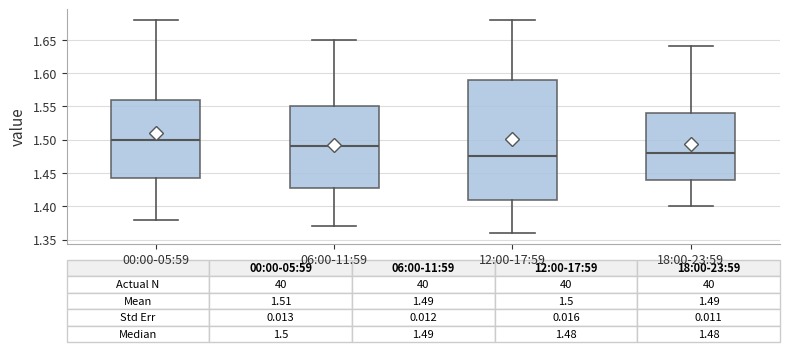

Which box is the tallest, from its lower edge to its upper edge?

12:00-17:59